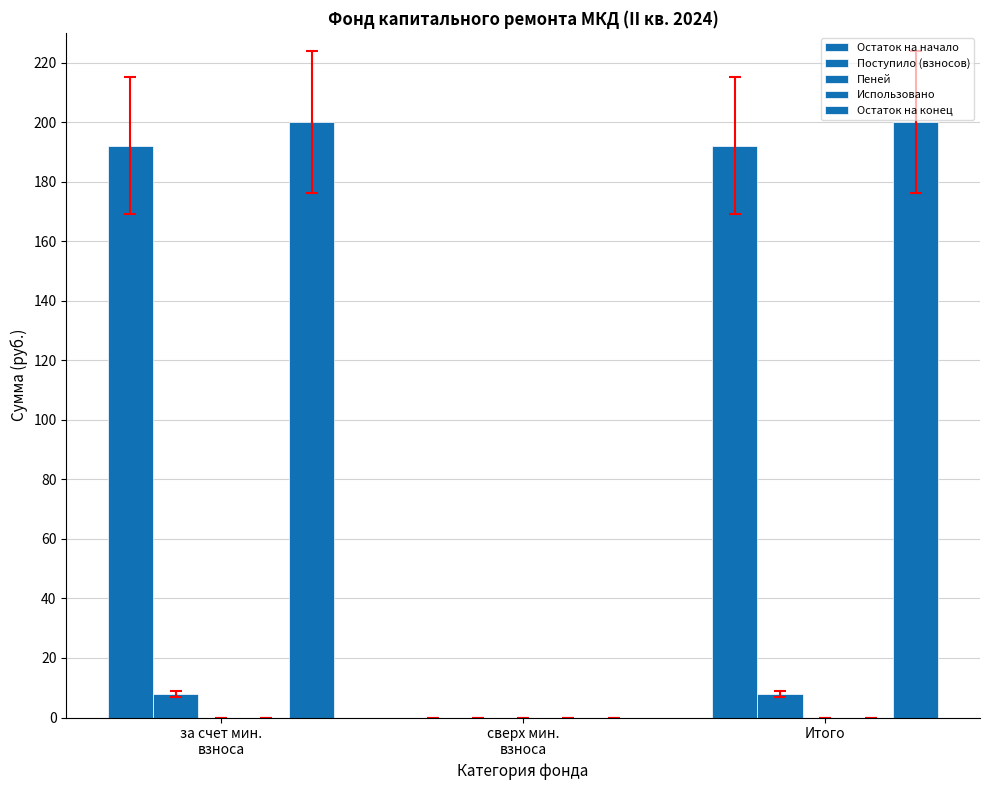

The value of Остаток на конец at Итого is 110.2. True or false?

False